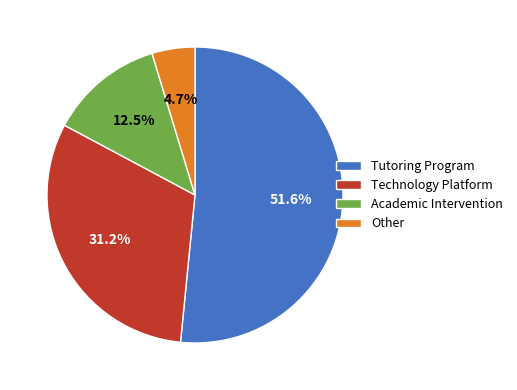

What percentage is the Technology Platform slice, to the nearest percent?

31%